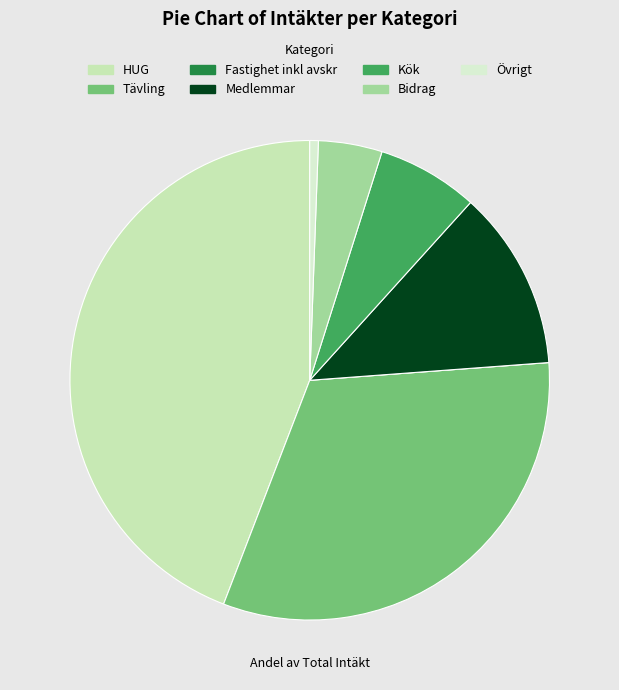

Is there any slice that represents more than half of the pie?

No